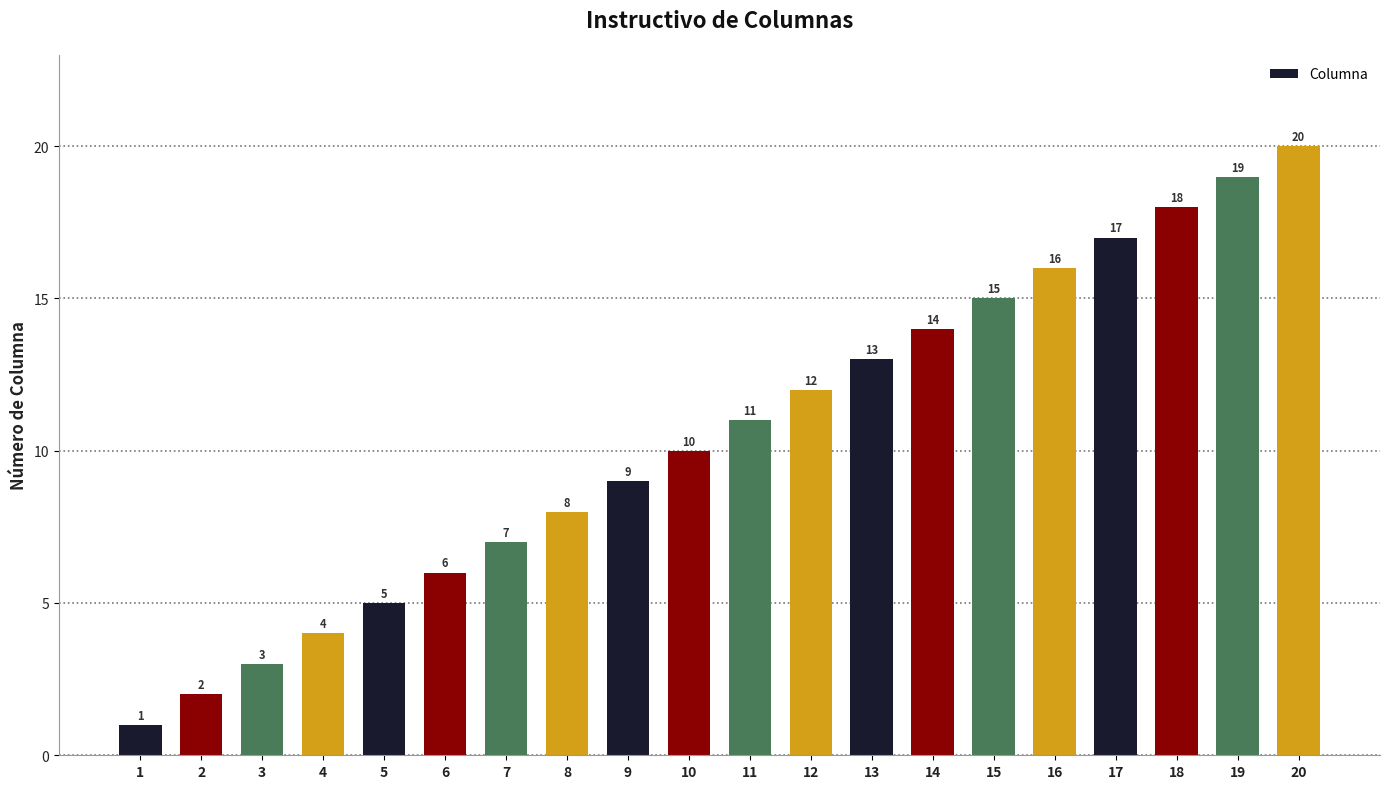

The chart shows a value of 17 at 17. True or false?

True